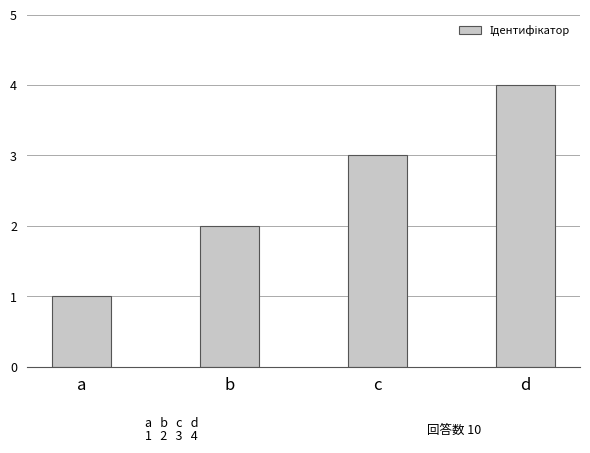

Reading left to right, list all the values displayed in this chart.

1	2	3	4